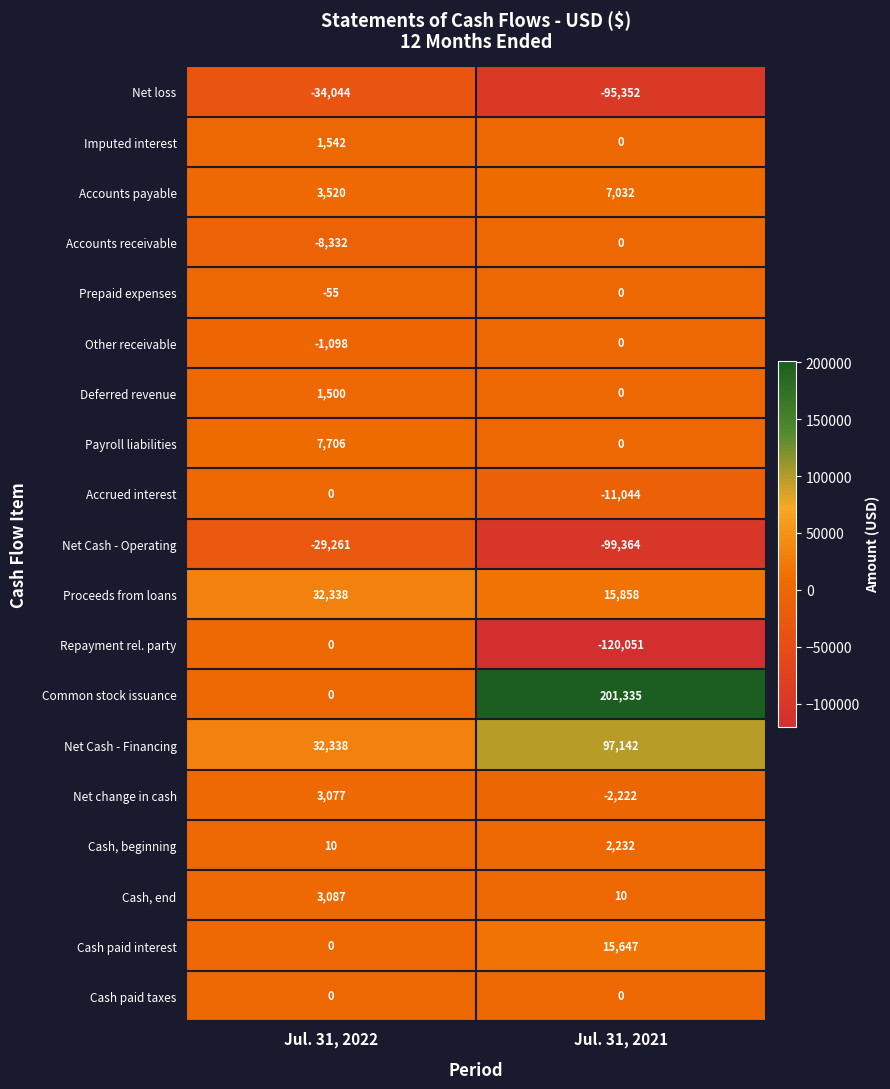

Which series changed the most between Jul. 31, 2022 and Jul. 31, 2021?

Common stock issuance